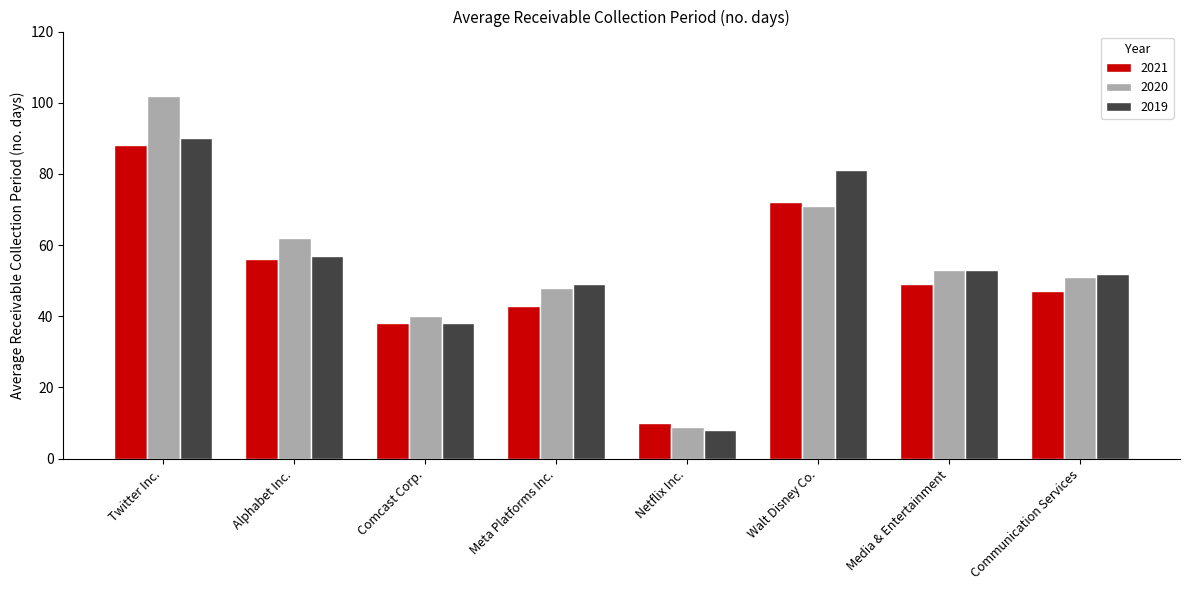

Rank the series at Meta Platforms Inc. from lowest to highest value.

2021, 2020, 2019